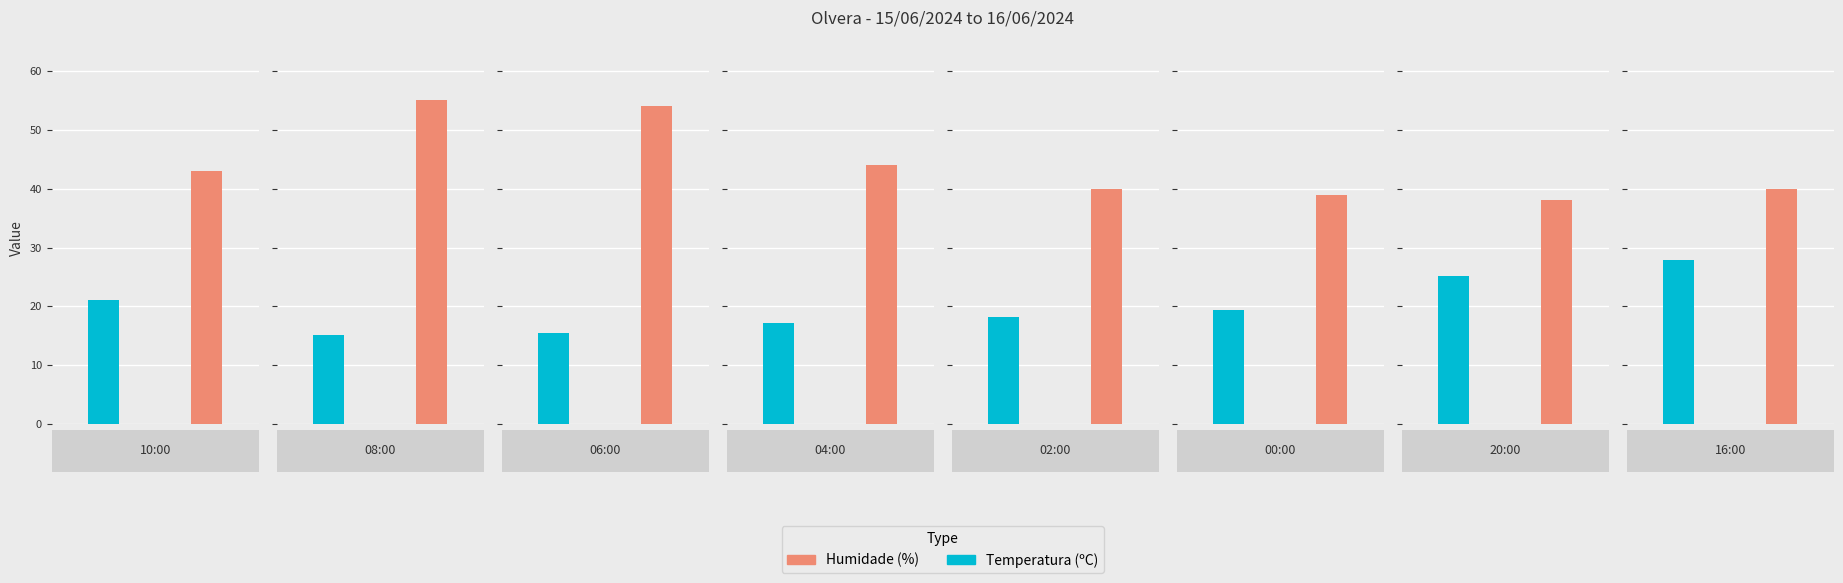

The Temperatura (ºC) series shows 25.2 at 20:00. True or false?

True